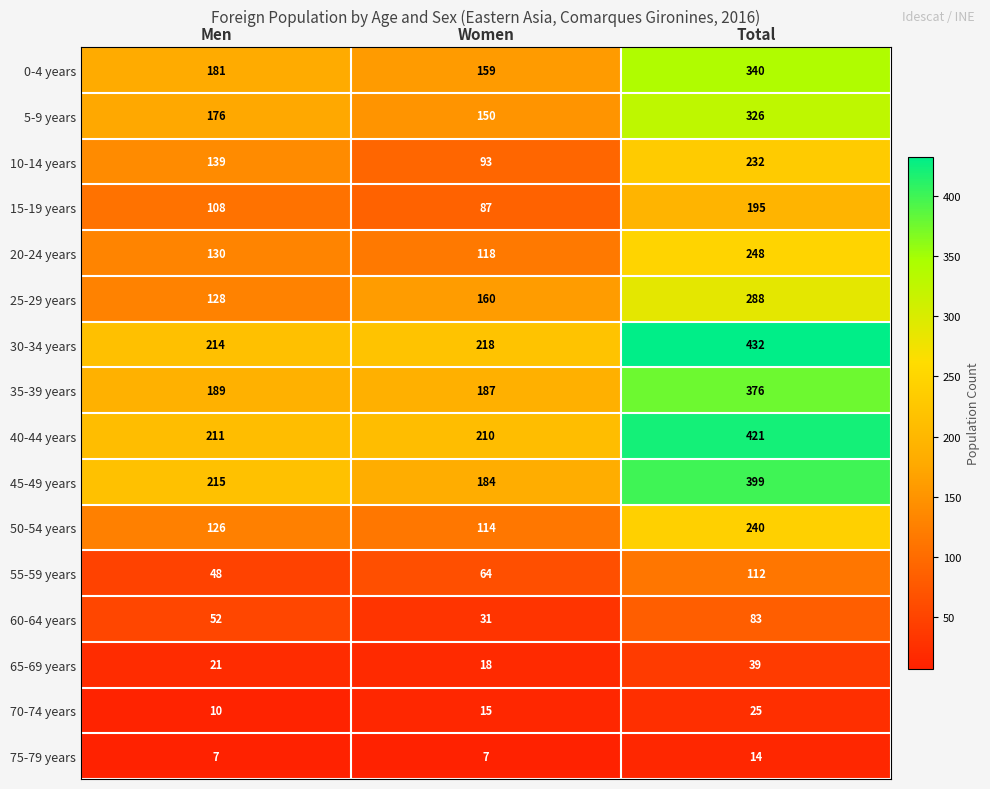

What is the difference between the 60-64 years values at Men and Women?

21